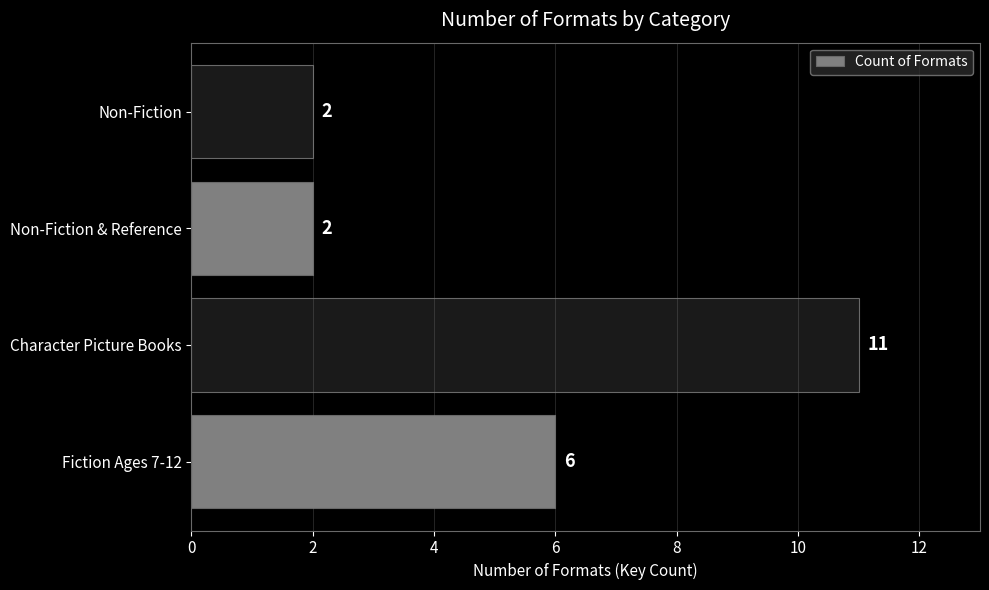

What is the approximate value at Character Picture Books?

11